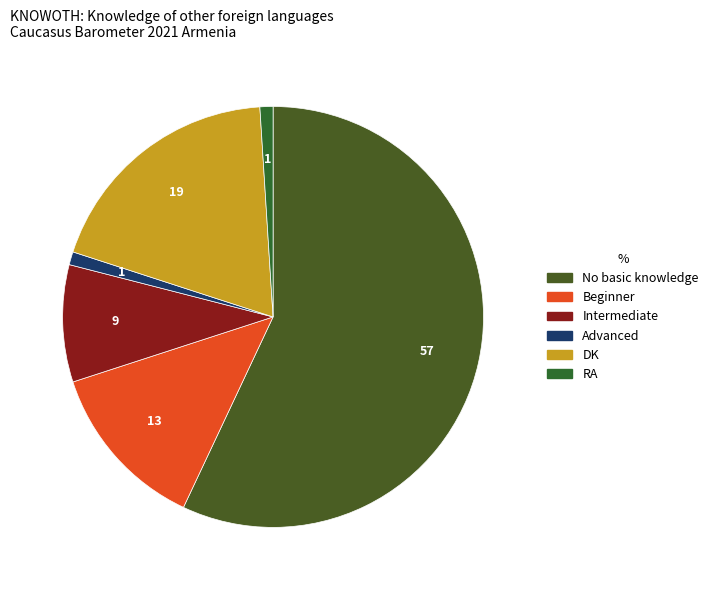

The Advanced slice represents 11% of the pie. True or false?

False